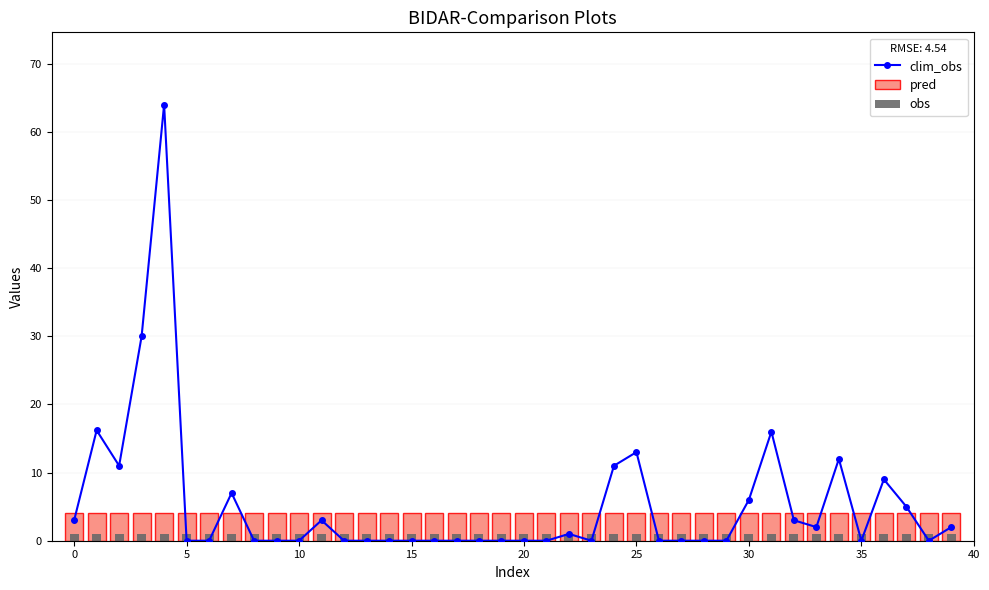

What is the difference between the maximum and minimum values in the clim_obs series?

64.0